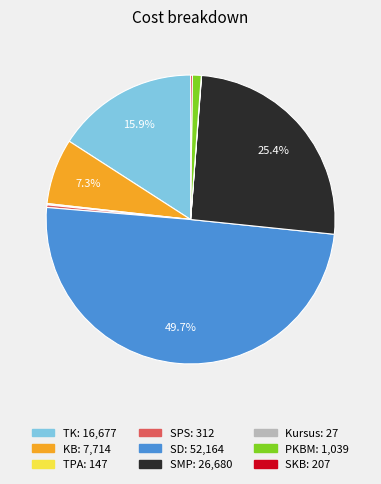

Which category has the biggest portion of the pie?

SD